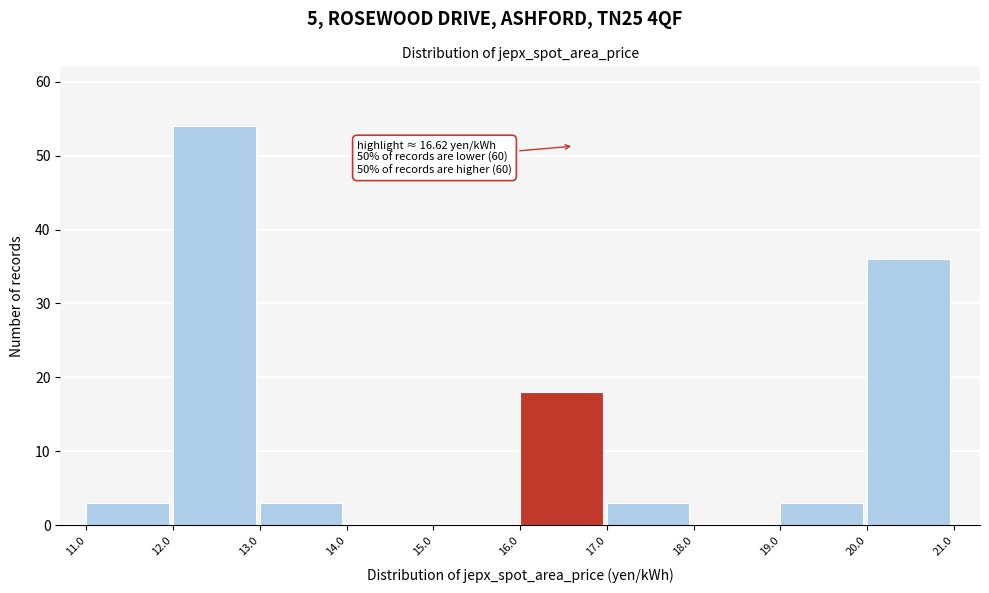

Which range on the x-axis has the tallest bar?

12.0 to 13.0